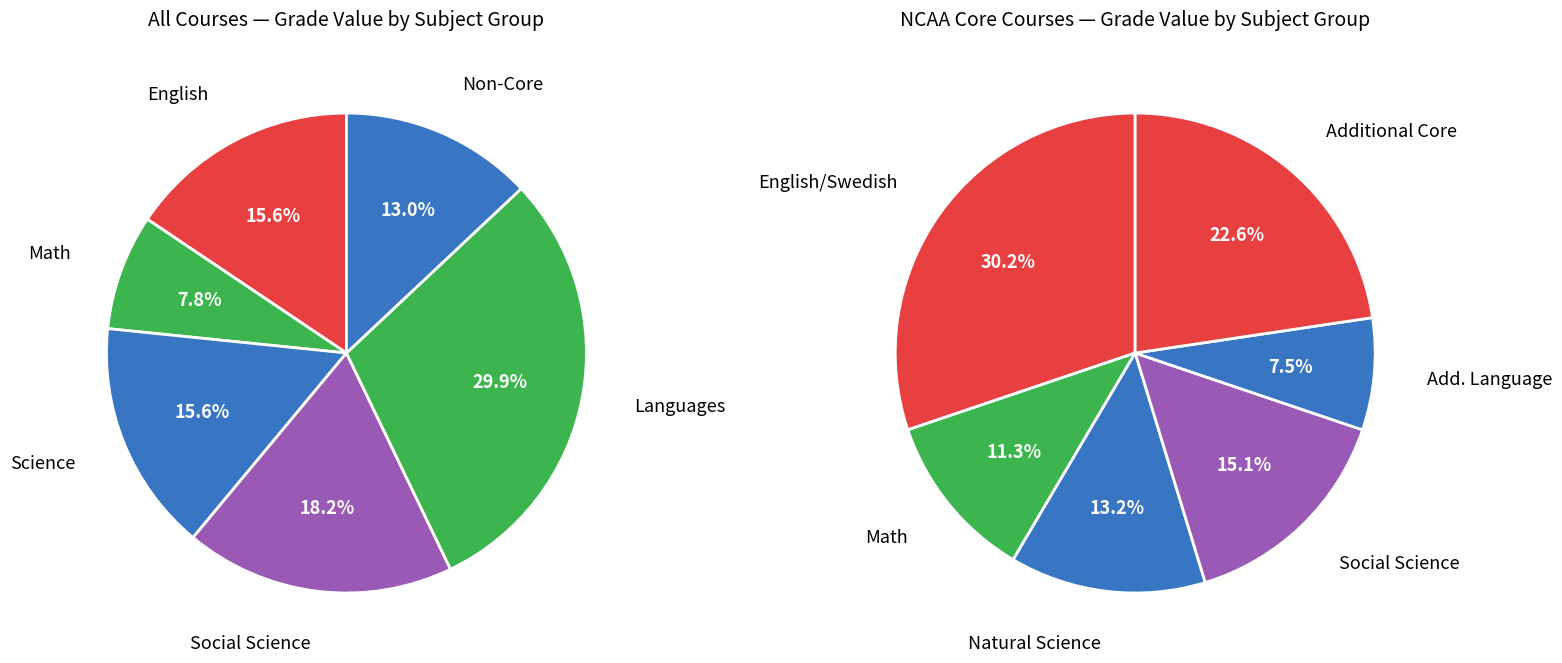

Is it true that Spanish 3 is 1% of the pie?

False